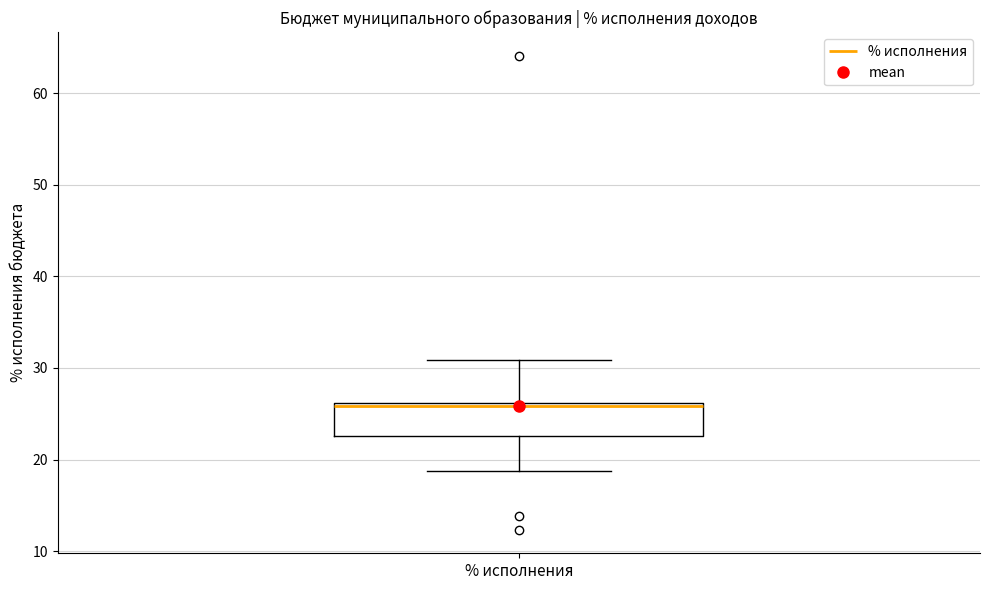

Transcribe this box plot: give where the median line is, the range the box spans, and where the two whiskers end, as read against the y-axis. The values are not printed on the chart, so give them approximately, as read against the axis.

median 26 (just below the box's upper edge), box 23 to 26, whiskers 19 to 31